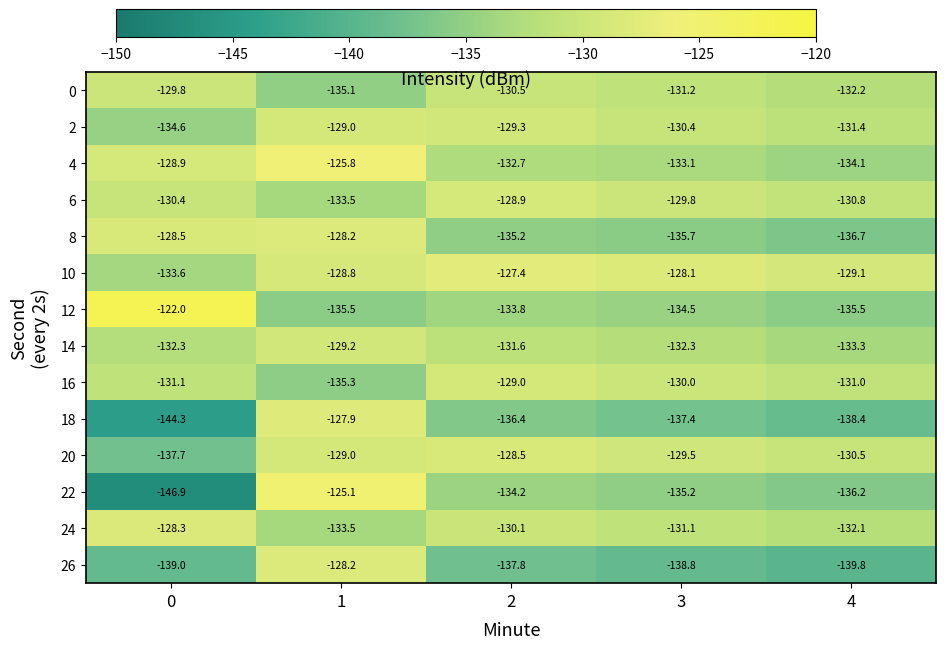

How many data points in 8 are above -135?

2